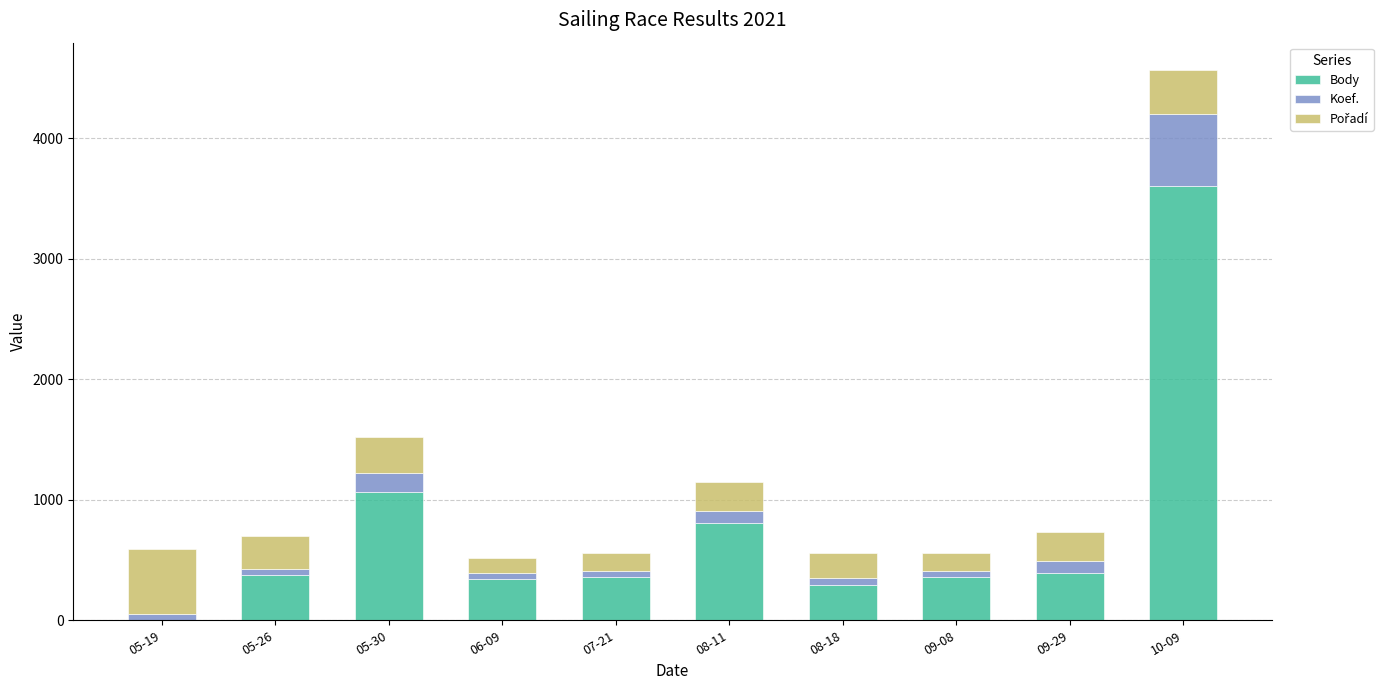

Count the number of data series in this chart.

3